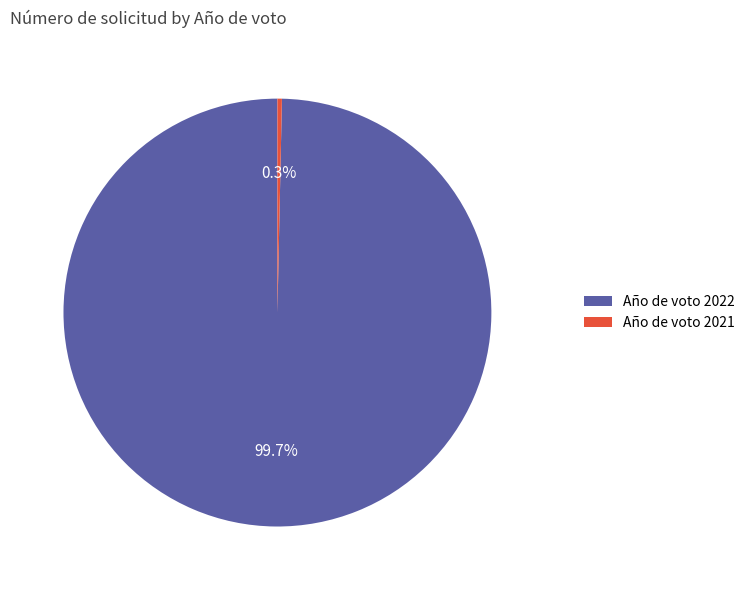

What portion of the pie excludes 2021?

99.7%